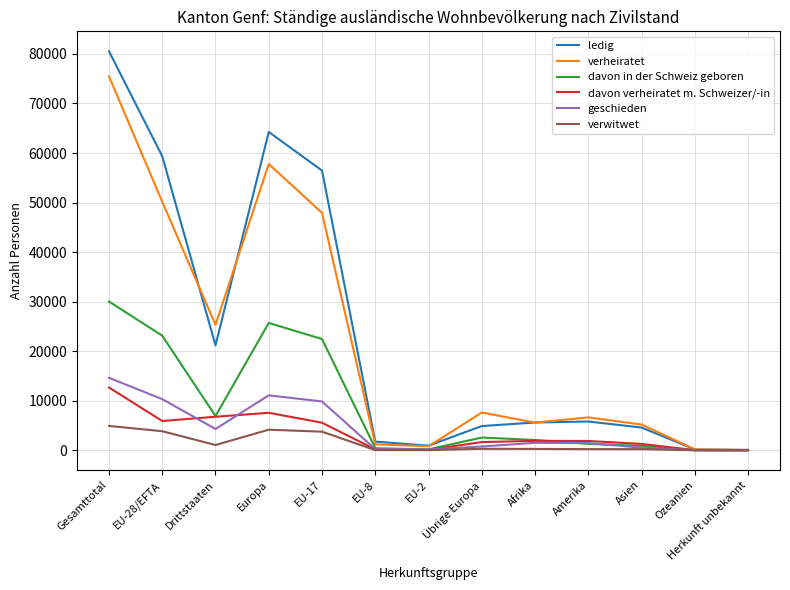

What is the approximate value of ledig at Übrige Europa?

4894